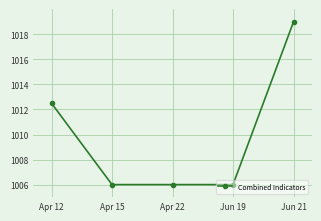

Reading left to right, list all the values displayed in this chart.

1012.5	1006.0	1006.0	1006.0	1019.0